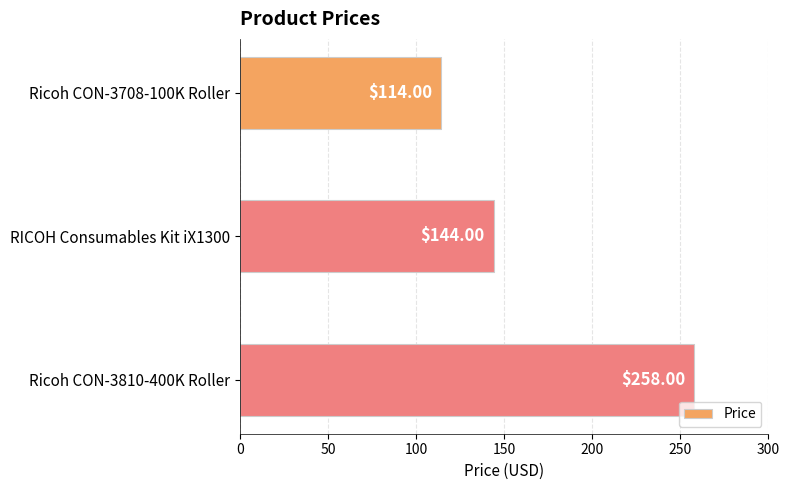

Which has a higher value, RICOH Consumables Kit iX1300 or Ricoh CON-3708-100K Roller?

RICOH Consumables Kit iX1300